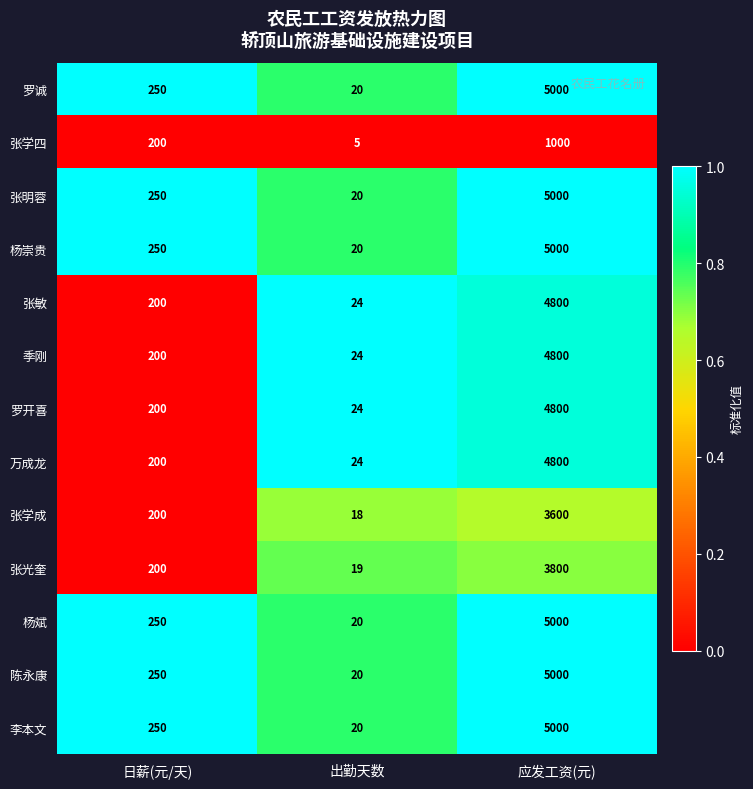

Is the value of 杨崇贵 at 应发工资(元) greater than the value of 季刚 at 日薪(元/天)?

Yes